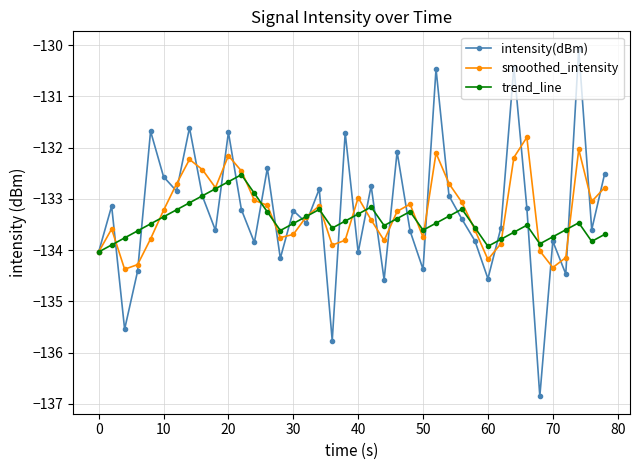

What is the average value of the intensity(dBm) series?

-133.2